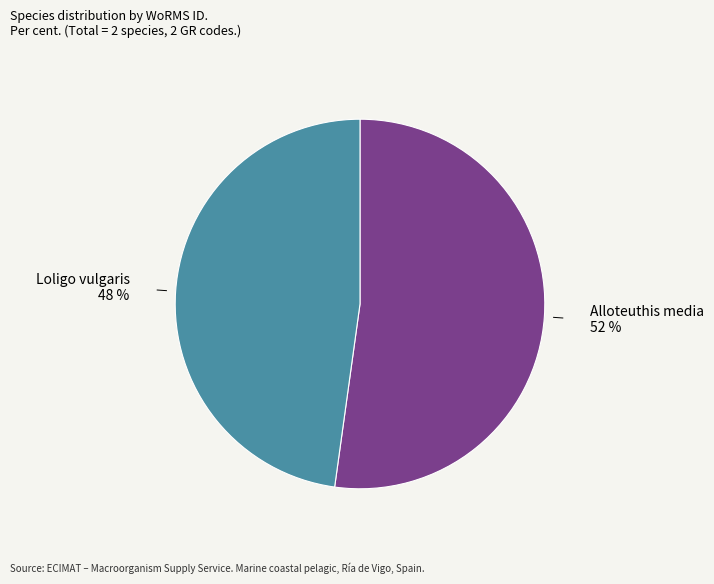

To the nearest percent, what is the average slice percentage?

50%